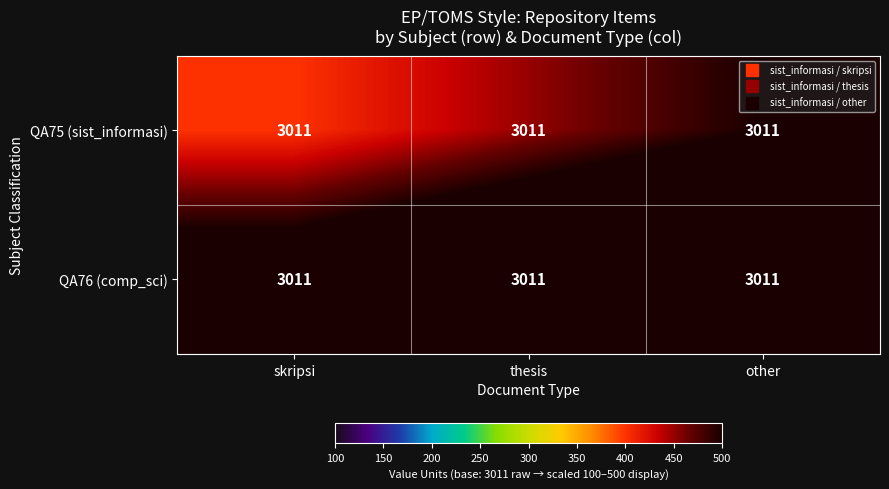

Which has a higher value, thesis or other?

other